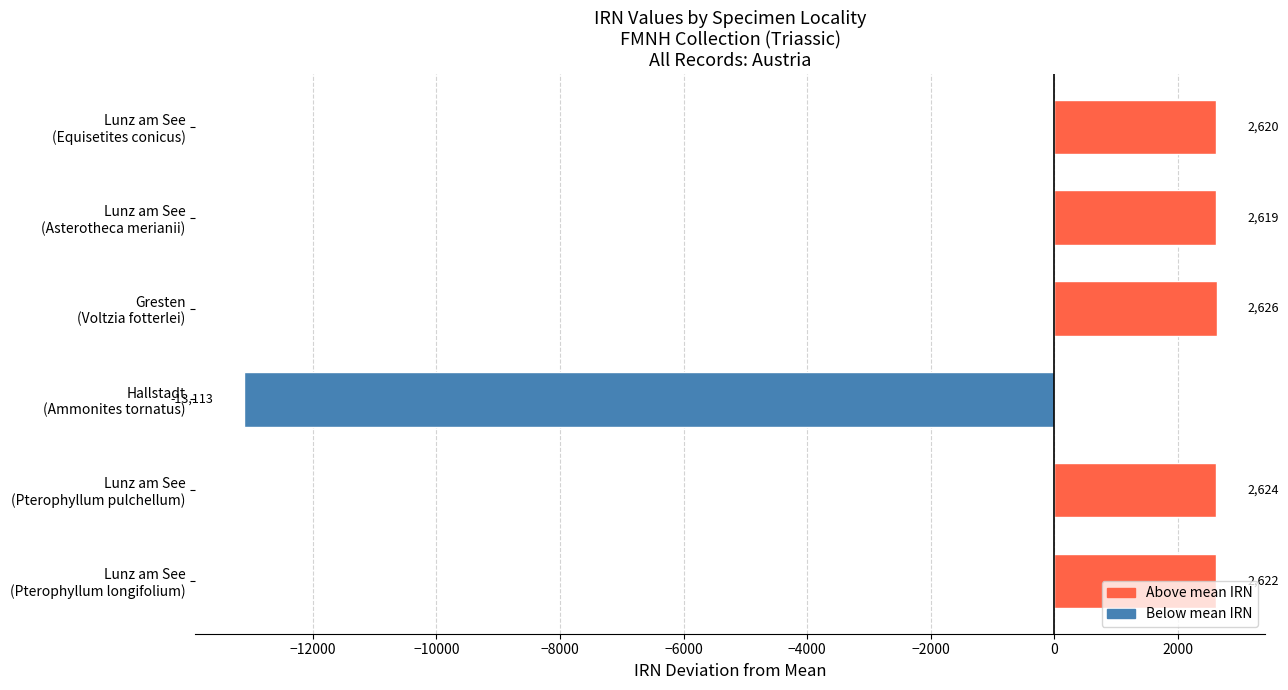

What is the difference between the maximum and minimum values?

15739.0